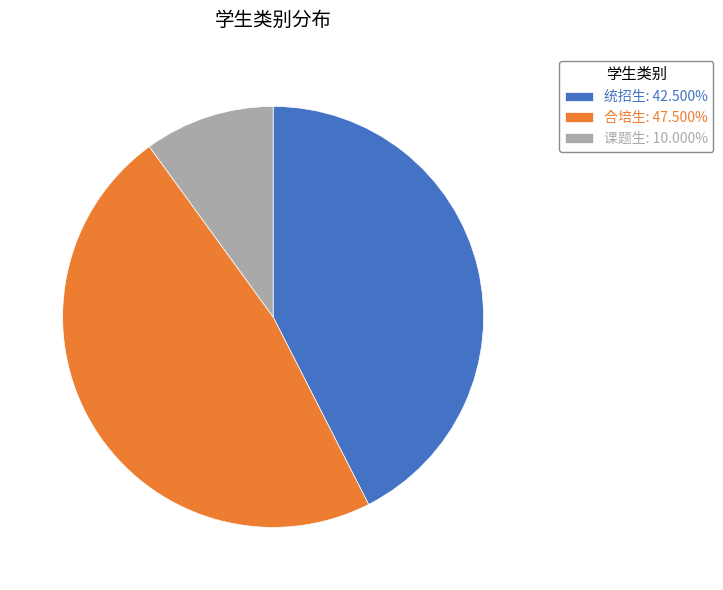

Do 合培生: 47.500% and 统招生: 42.500% together represent more than half of the pie?

Yes